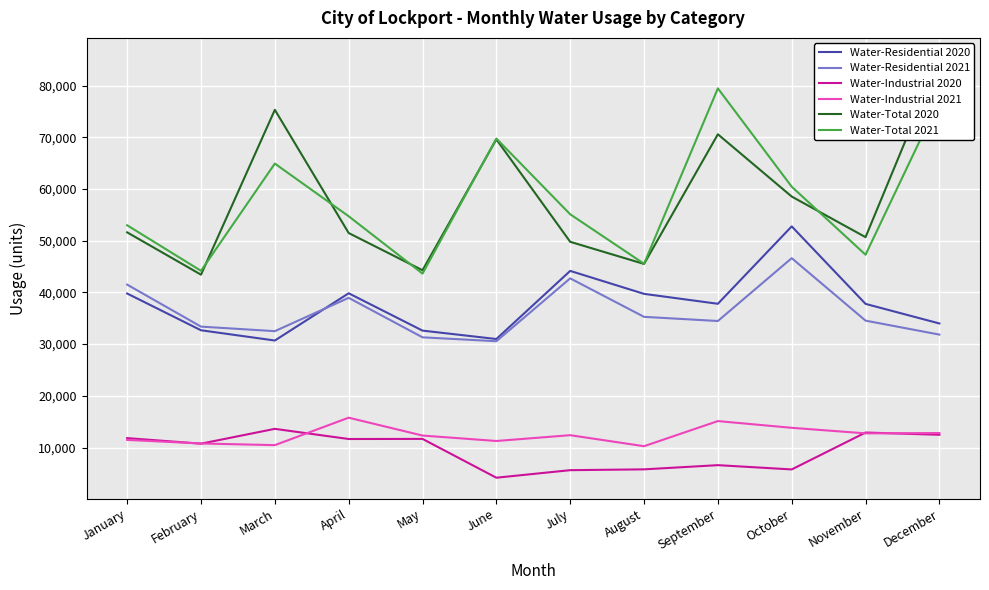

How many values in the Water-Industrial 2021 series exceed 12389?

5